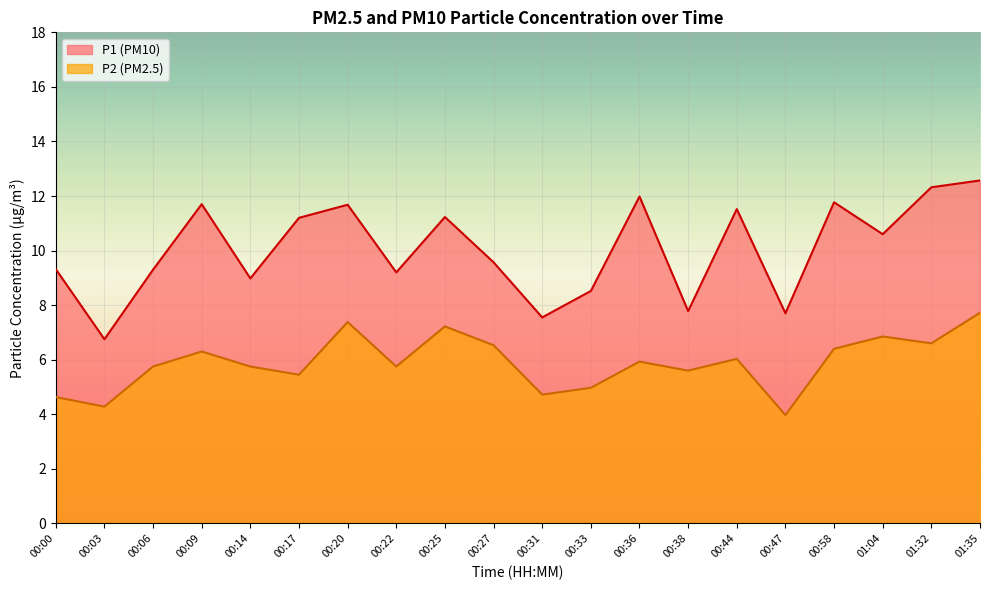

In P2, how many points are higher than both neighbors (excluding endpoints)?

6